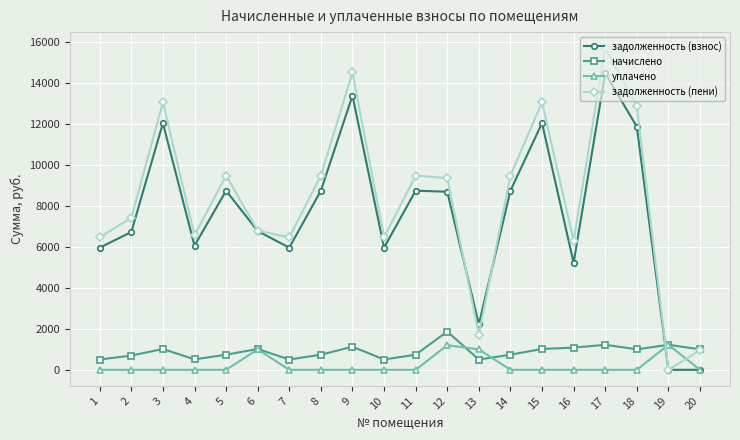

What is the total value across all series at 16?

12625.8